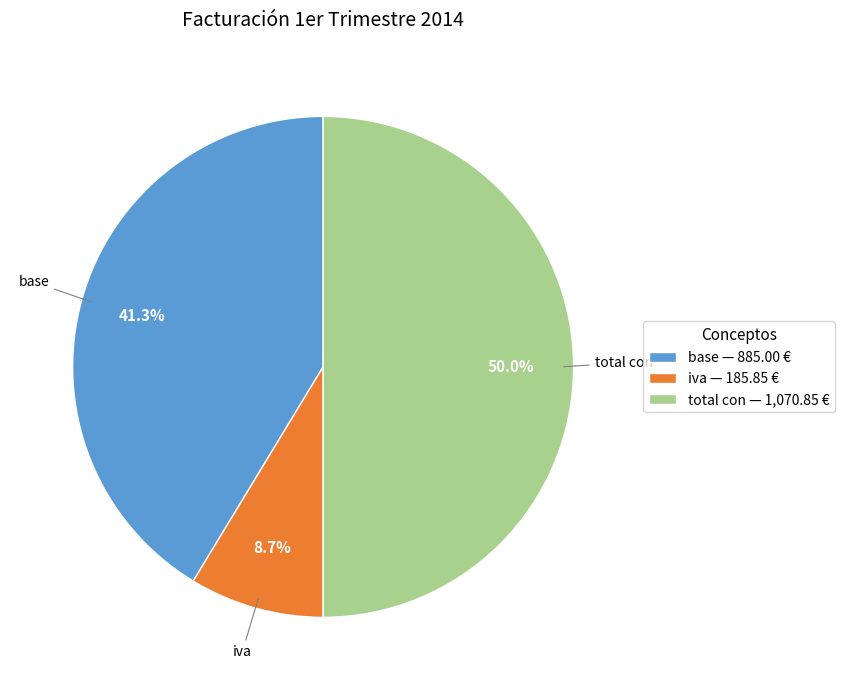

How many slices are in this pie chart?

3